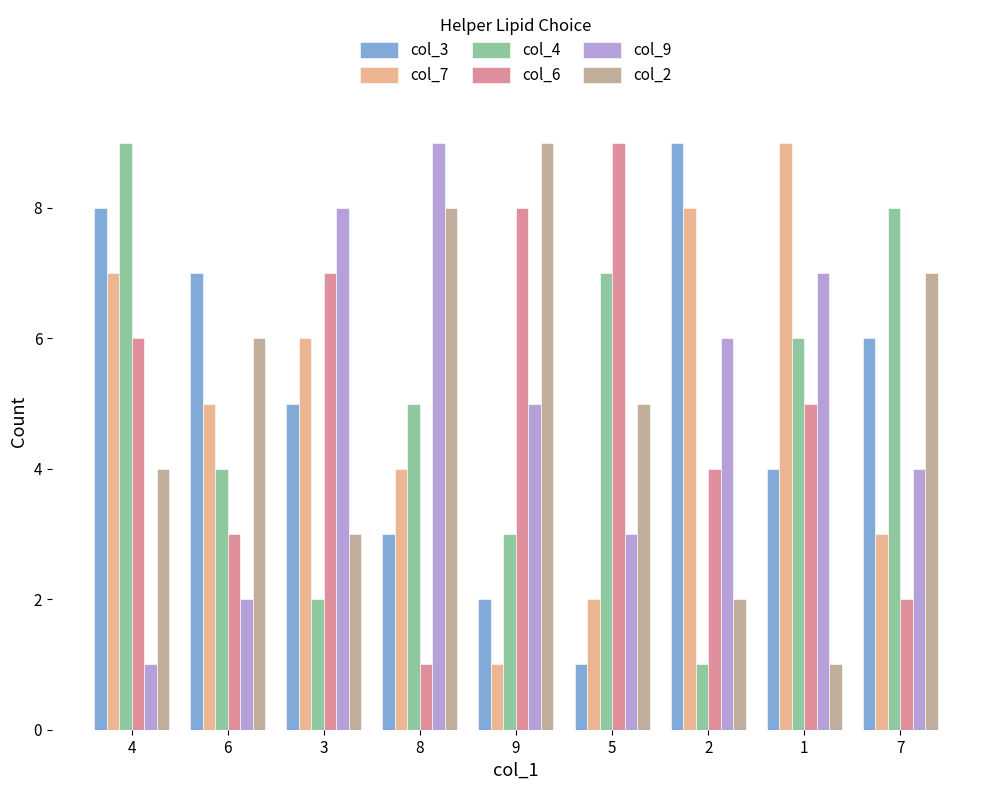

Where is col_6 nearest to the value 5?

1